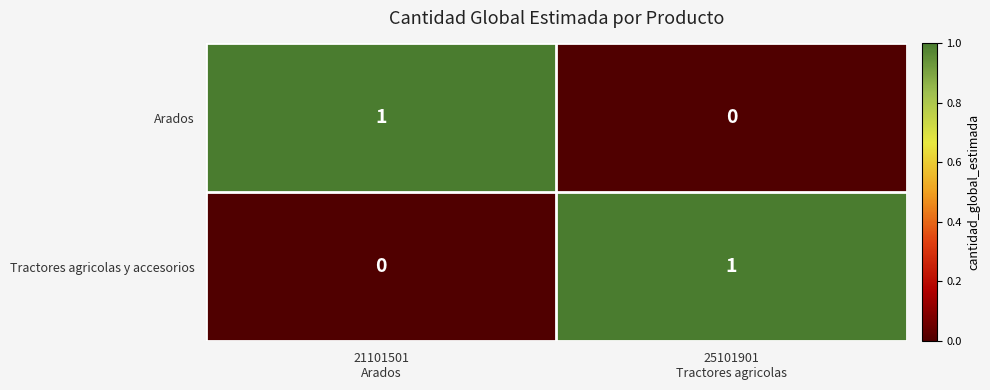

Reading left to right, extract all data points from this chart.

Arados: 1	0
Tractores agricolas y accesorios: 0	1